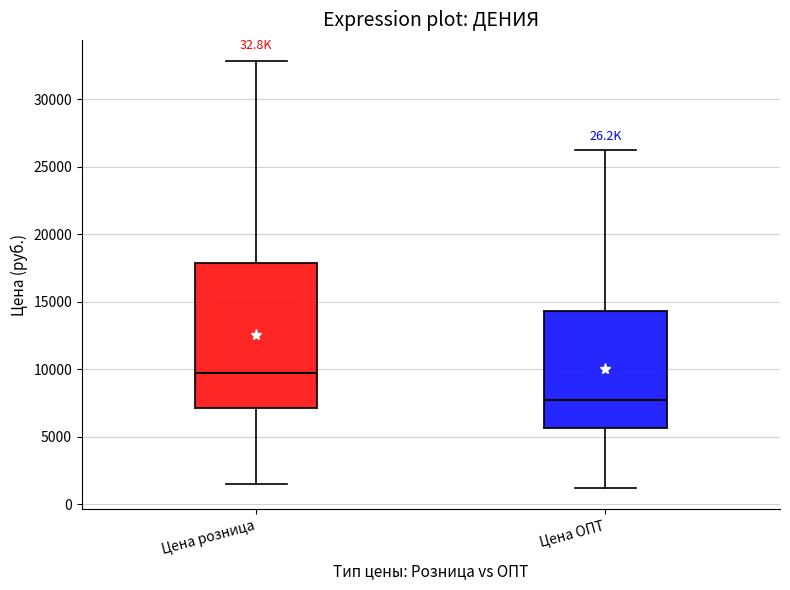

Reading left to right, read every box against the y-axis: the position of its median line, the range the box covers, and the ends of its whiskers. The values are not printed on the chart, so give them approximately, as read against the axis.

Цена розница: median 9500, box 7000 to 18000, whiskers 1500 to 33000
Цена ОПТ: median 7500, box 5500 to 14500, whiskers 1000 to 26000